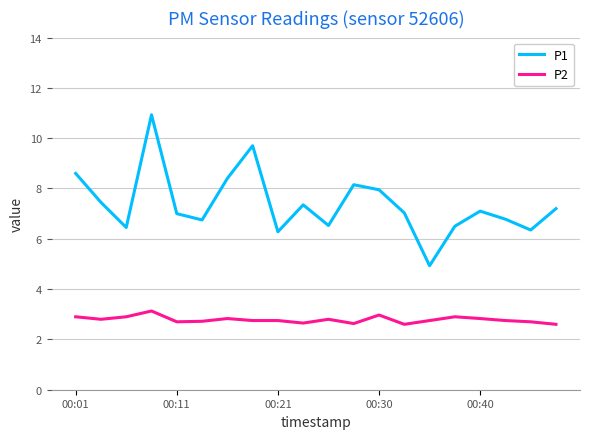

What is the difference between the second highest and minimum values in the P2 series?

0.4